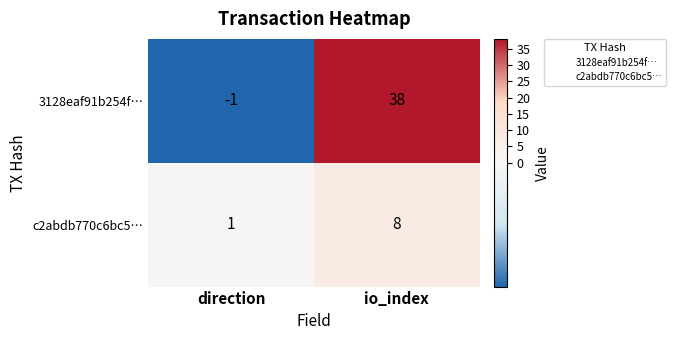

What is the smallest value displayed?

-1